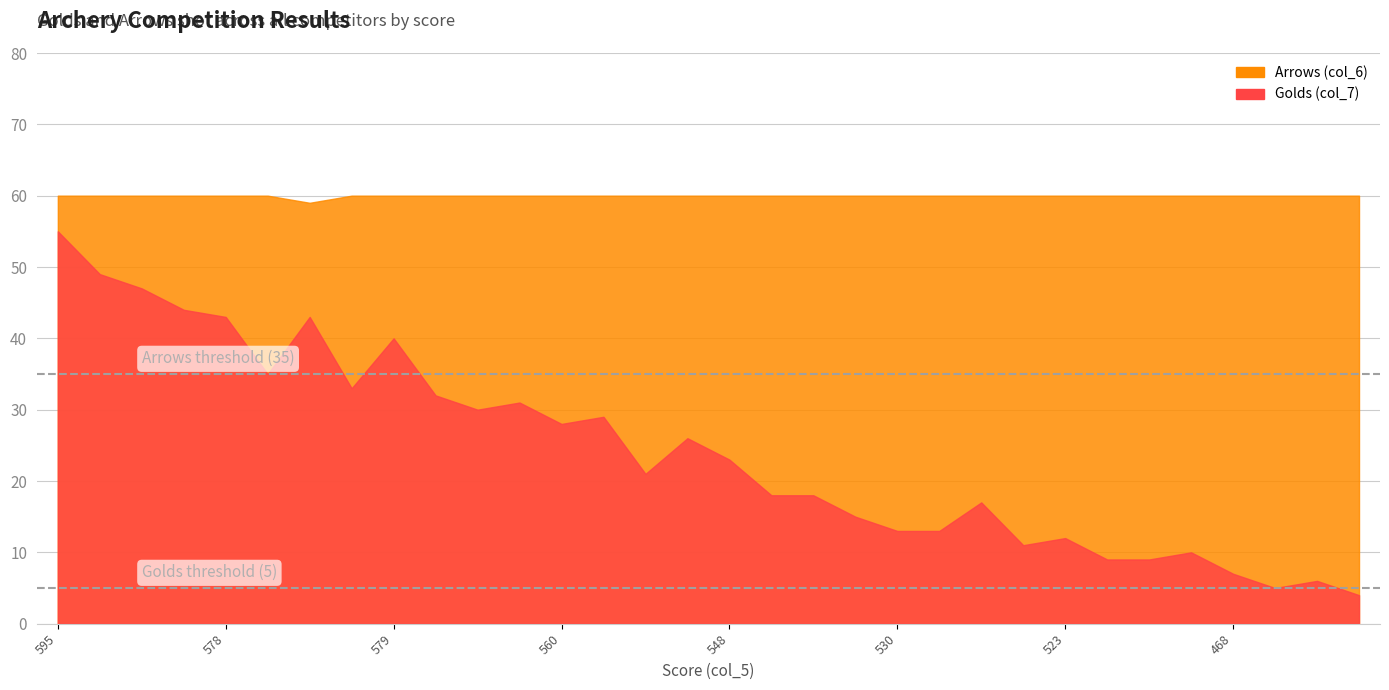

Between 552 and 532, which series saw the biggest shift?

Golds (col_7)